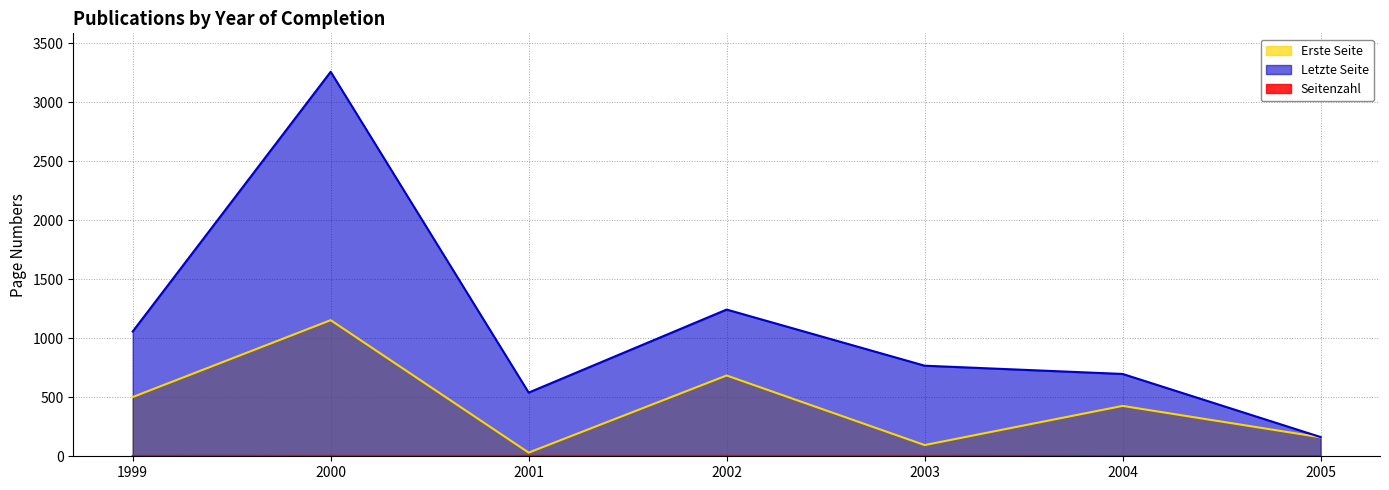

At which category is the sum across all series the highest?

2000